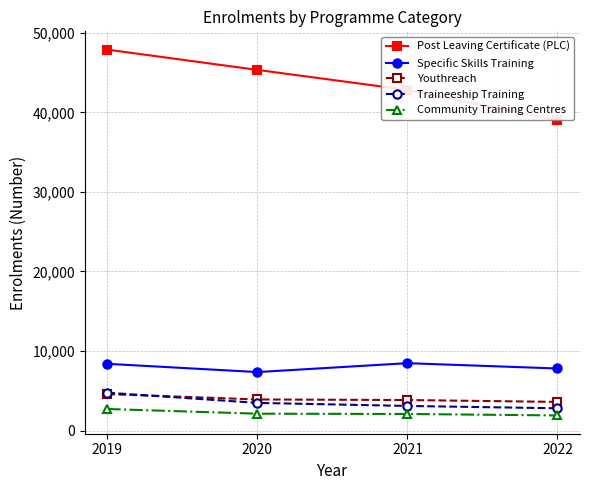

Read the Traineeship Training value at 2021.

3093